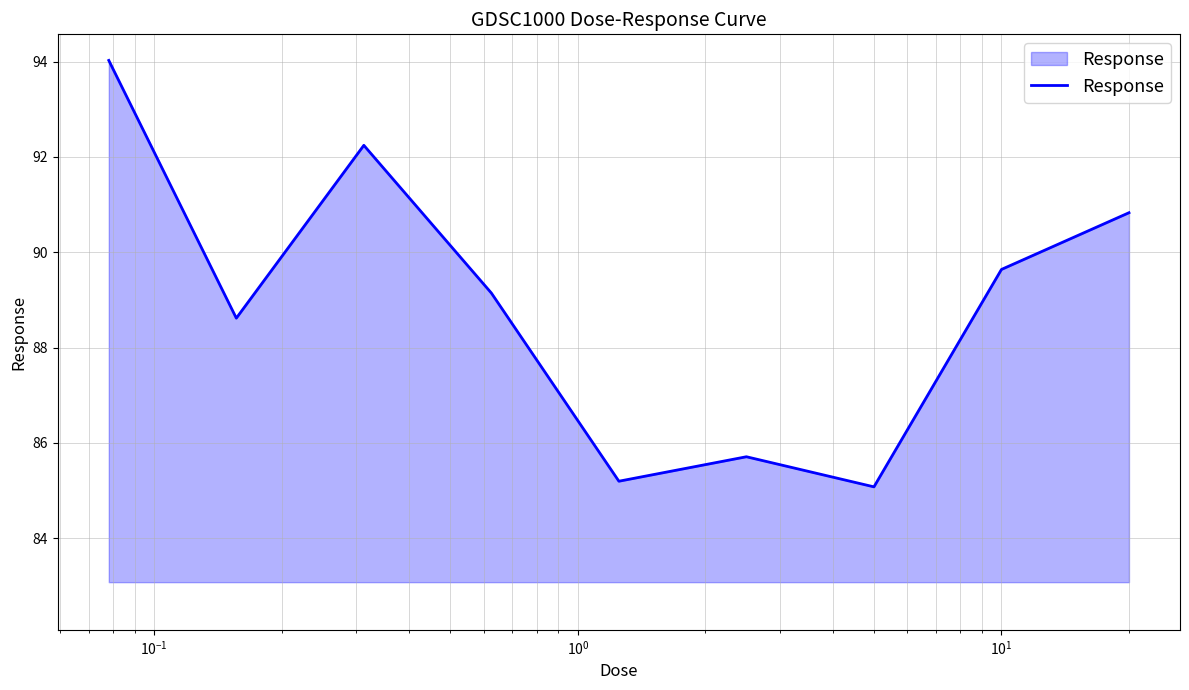

Does the chart have visible grid lines?

Yes